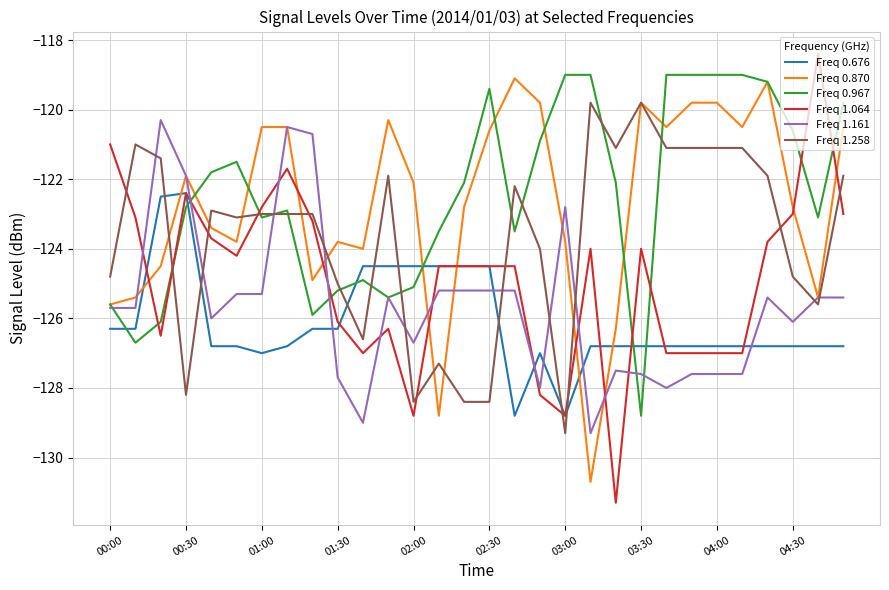

What is the smallest value displayed?

-131.3